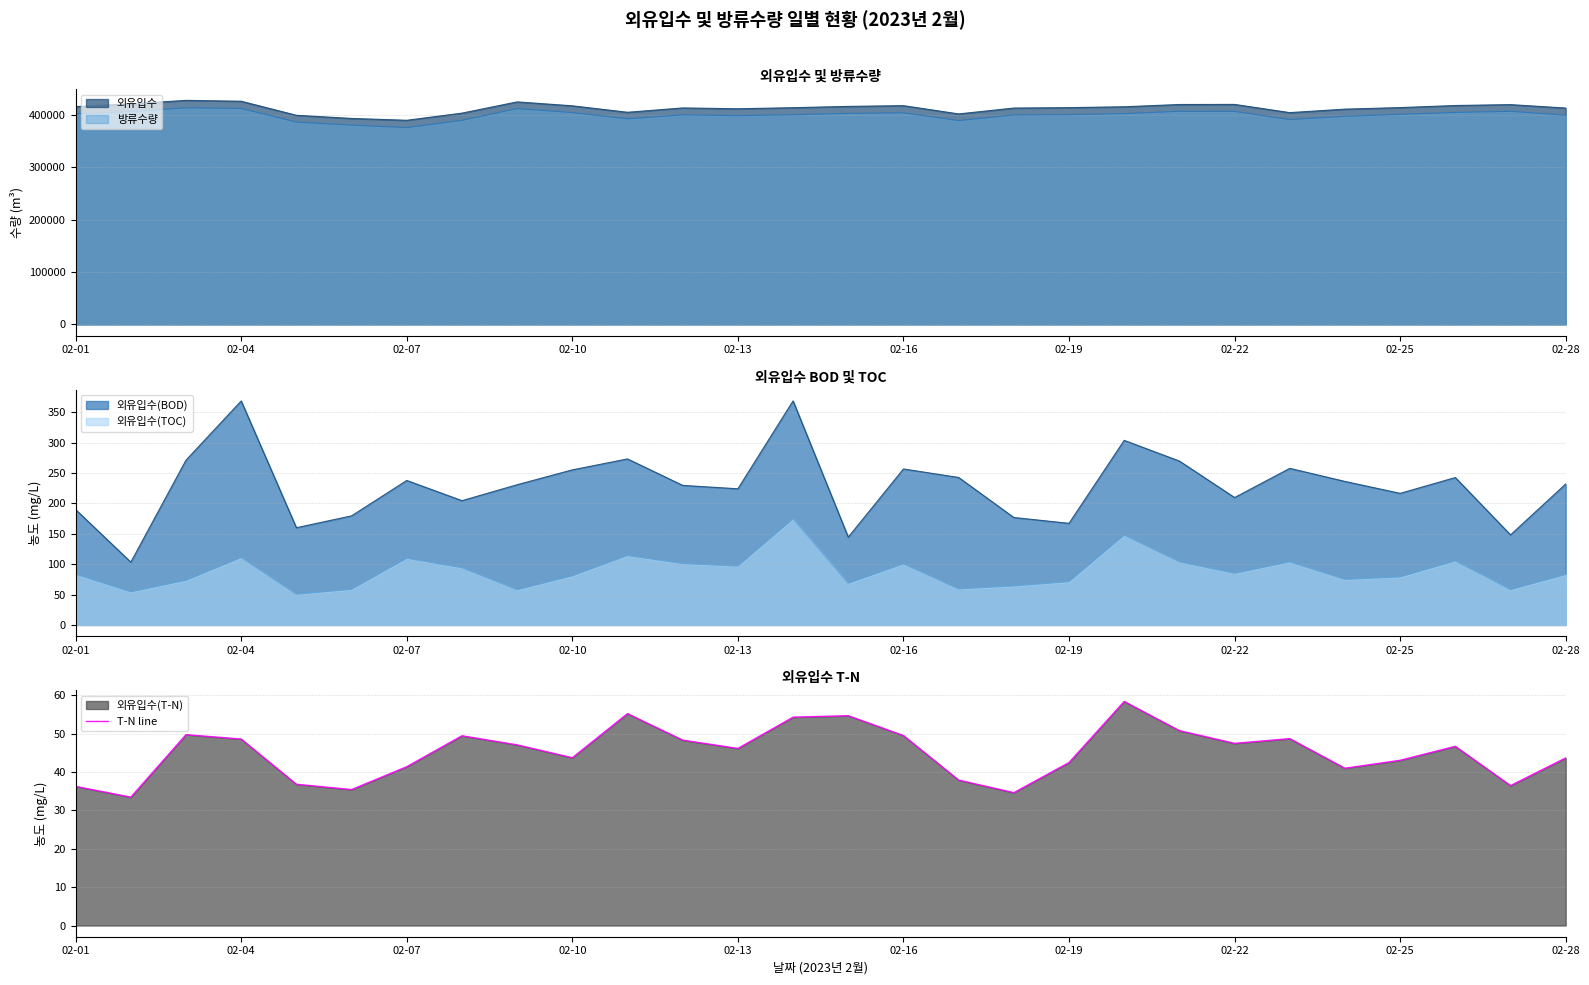

What is the difference between the maximum and minimum values?

24.9